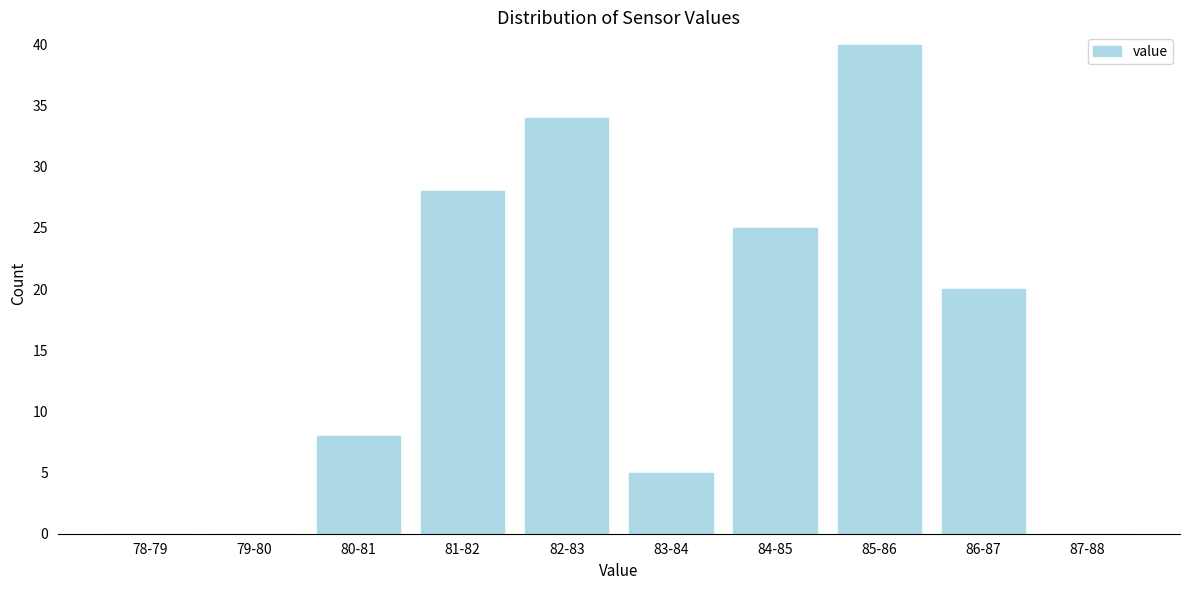

Reading right to left, list all the values displayed in this chart.

87-88=0	86-87=20	85-86=40	84-85=25	83-84=5	82-83=34	81-82=28	80-81=8	79-80=0	78-79=0